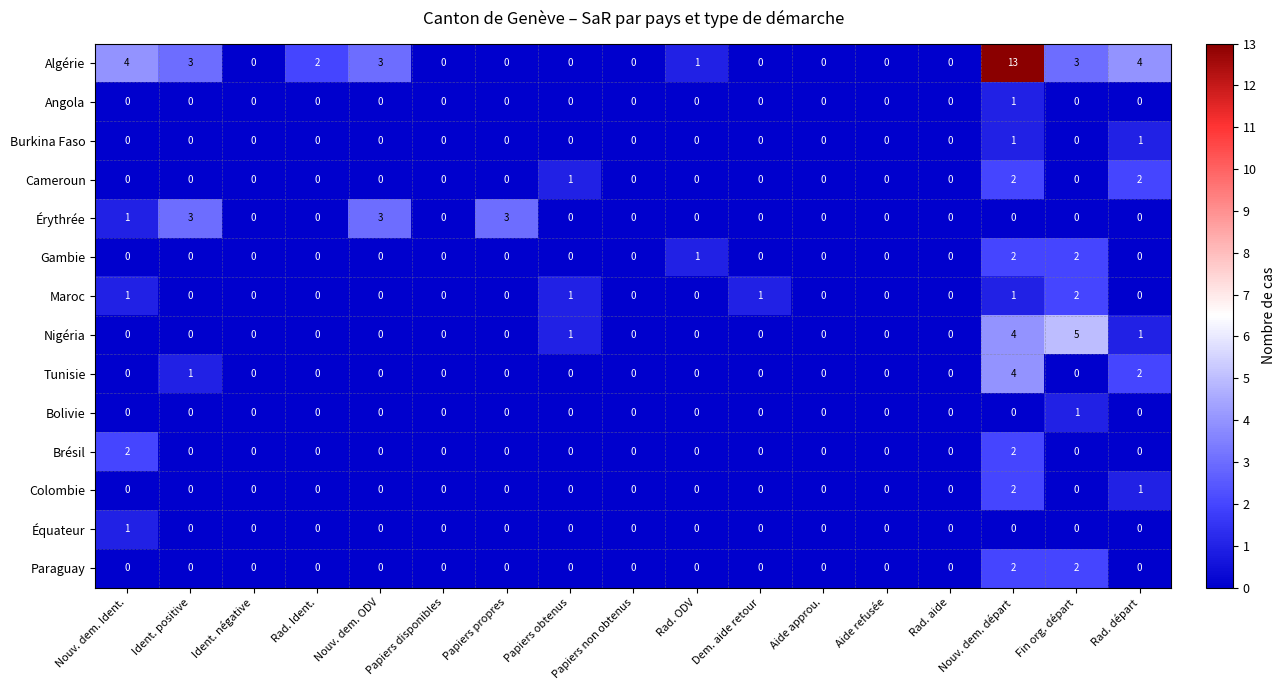

How many series are shown in this chart?

14